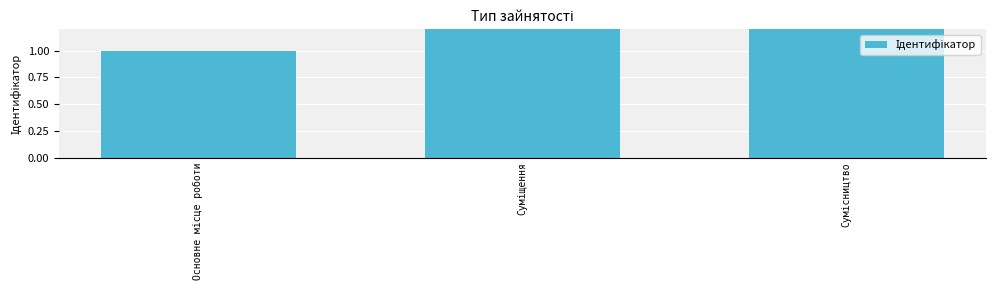

At which label is the value closest to 2?

Суміщення